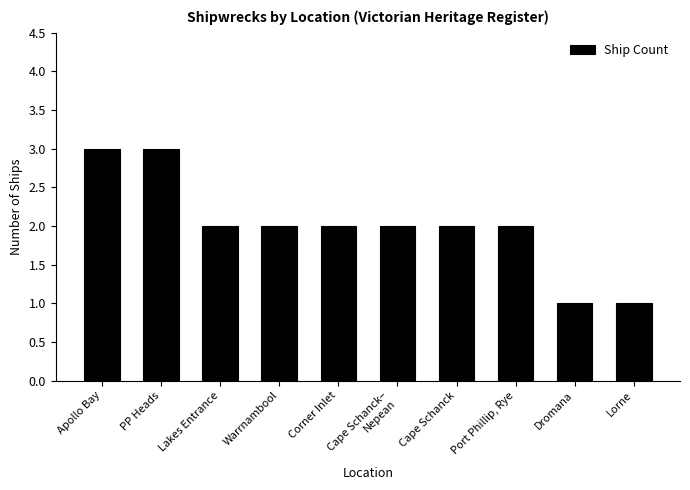

True or false: the data shows 1 at Lakes Entrance.

False